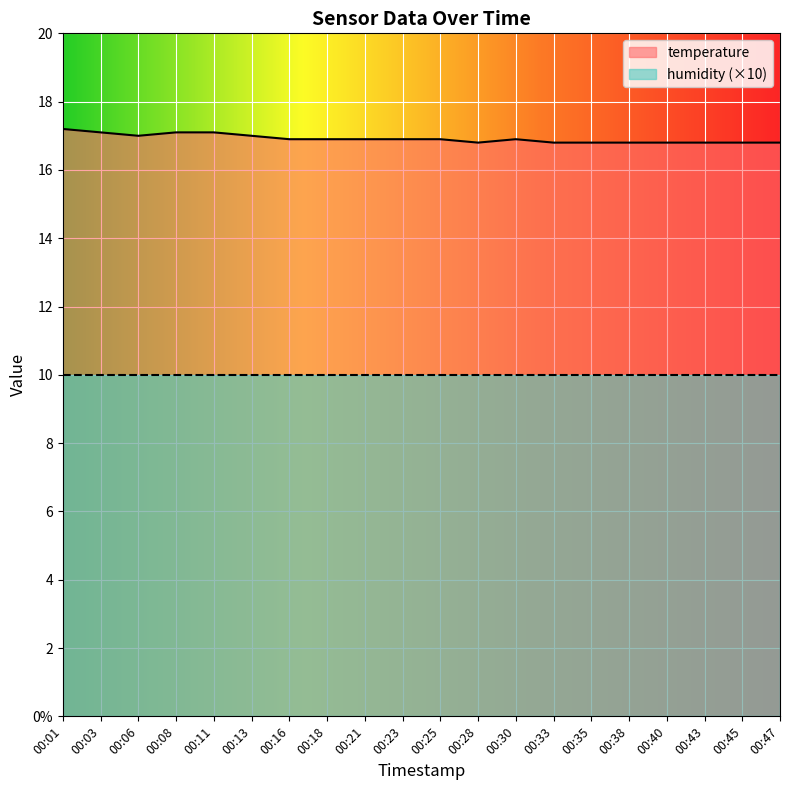

Which category has the lowest value across all series?

00:28